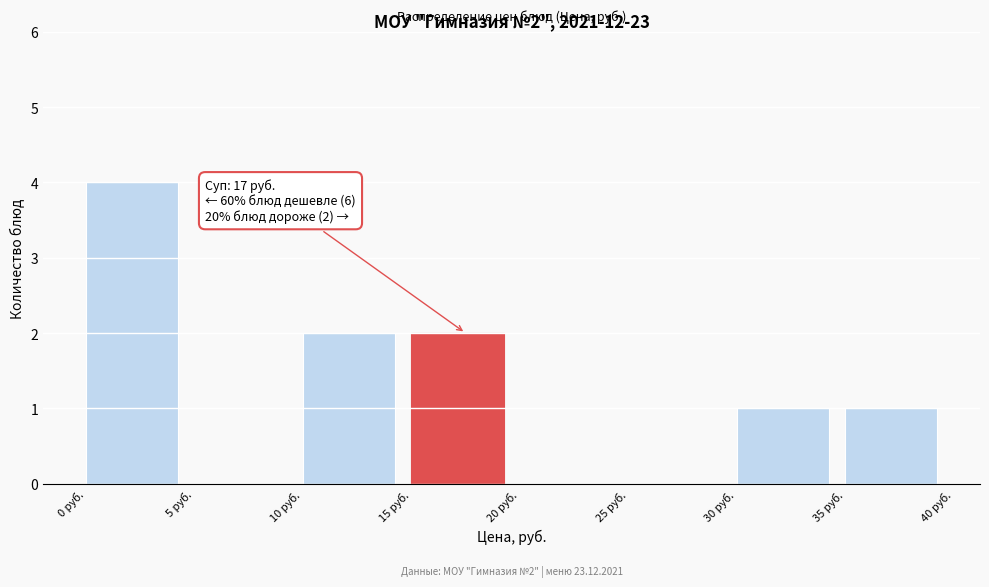

Which range on the x-axis has the tallest bar?

0 to 5